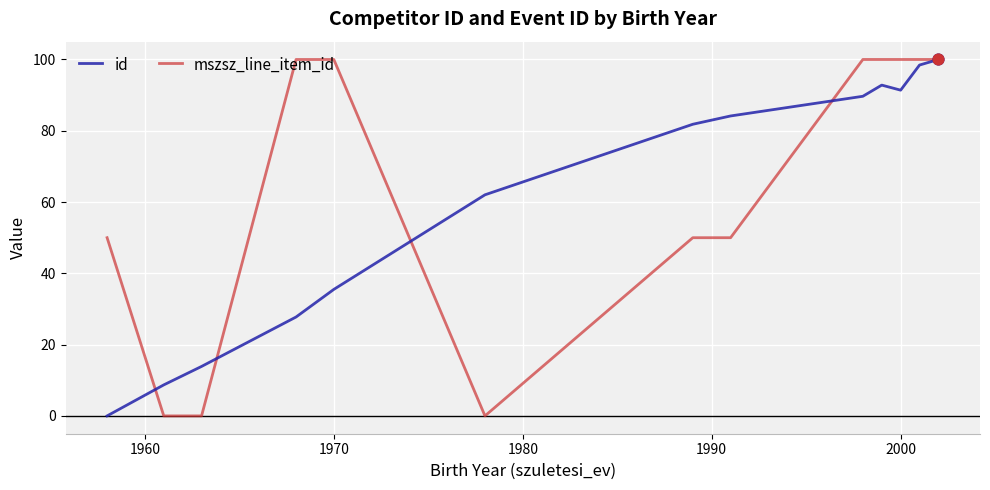

Which series has the largest total across all categories?

mszsz_line_item_id